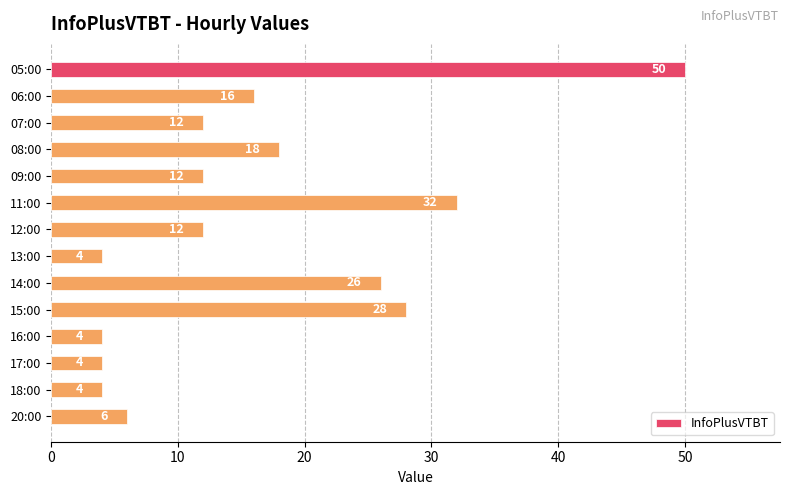

How many data points are less than 12?

5